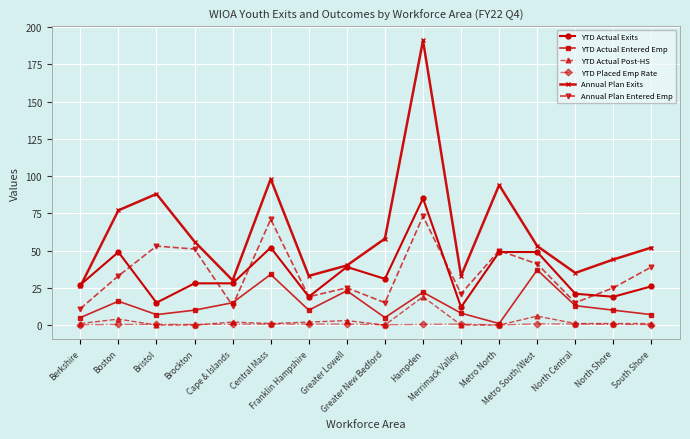

What is the label of the 2nd point from the left?

Boston